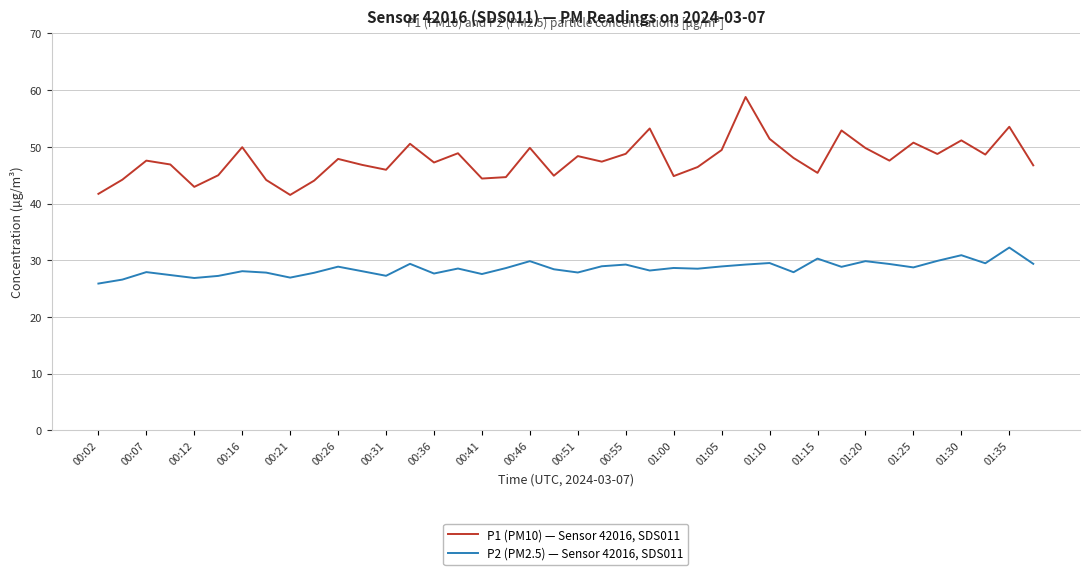

List the series in order of their overall mean, highest first.

P1 (PM10) — Sensor 42016, SDS011, P2 (PM2.5) — Sensor 42016, SDS011